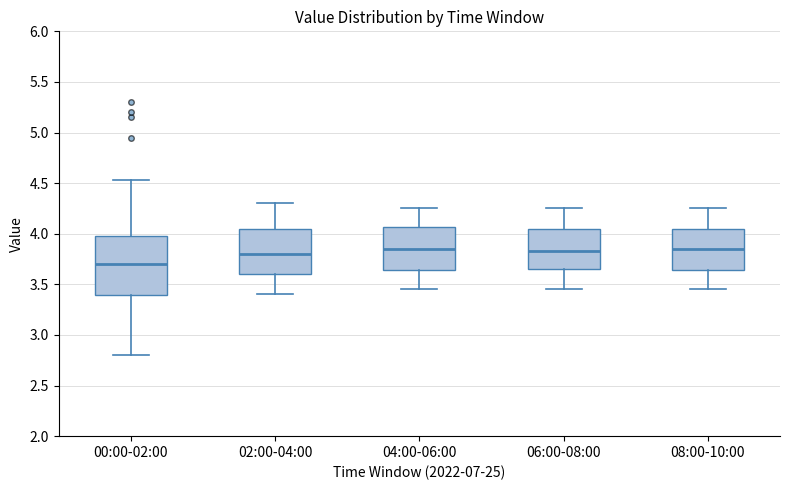

Reading left to right, read every box against the y-axis: the position of its median line, the range the box covers, and the ends of its whiskers. The values are not printed on the chart, so give them approximately, as read against the axis.

00:00-02:00: median 3.70, box 3.40 to 4.00, whiskers 2.80 to 4.55
02:00-04:00: median 3.80, box 3.60 to 4.05, whiskers 3.40 to 4.30
04:00-06:00: median 3.85, box 3.65 to 4.05, whiskers 3.45 to 4.25
06:00-08:00: median 3.85, box 3.65 to 4.05, whiskers 3.45 to 4.25
08:00-10:00: median 3.85, box 3.65 to 4.05, whiskers 3.45 to 4.25